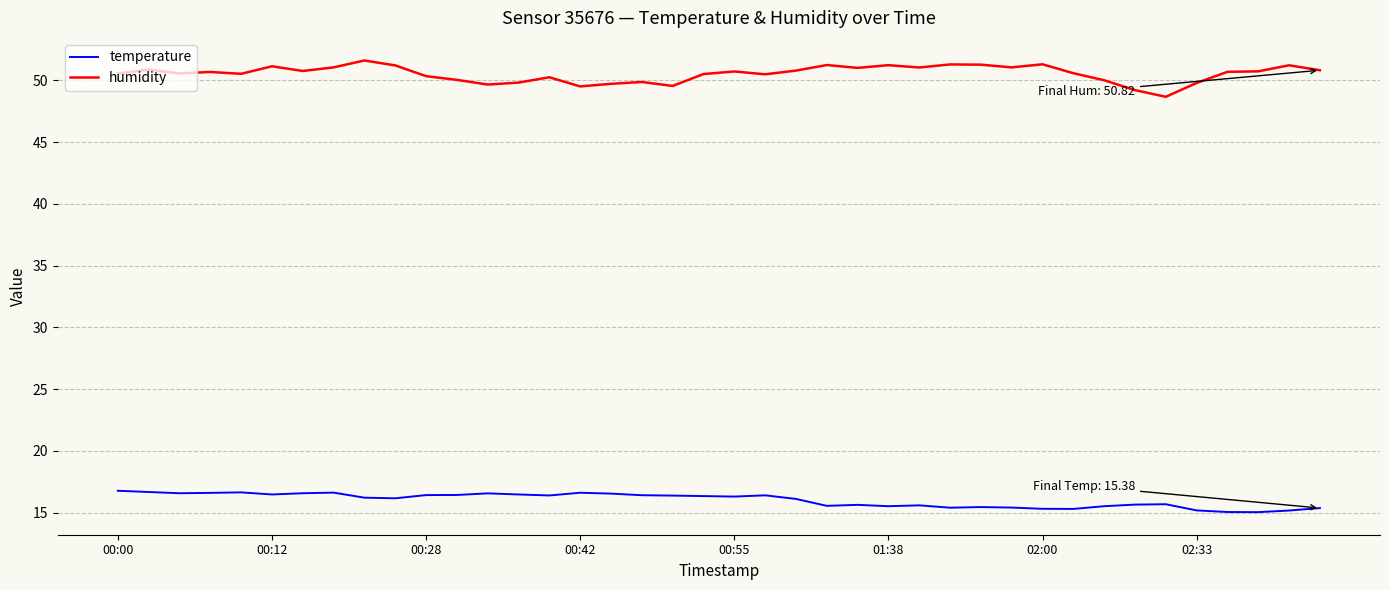

What is the difference between the maximum and minimum values in the humidity series?

2.9